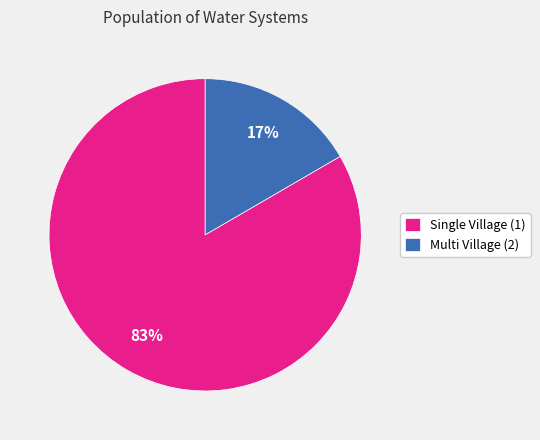

To the nearest percent, what percentage of the pie is Multi Village (2)?

17%